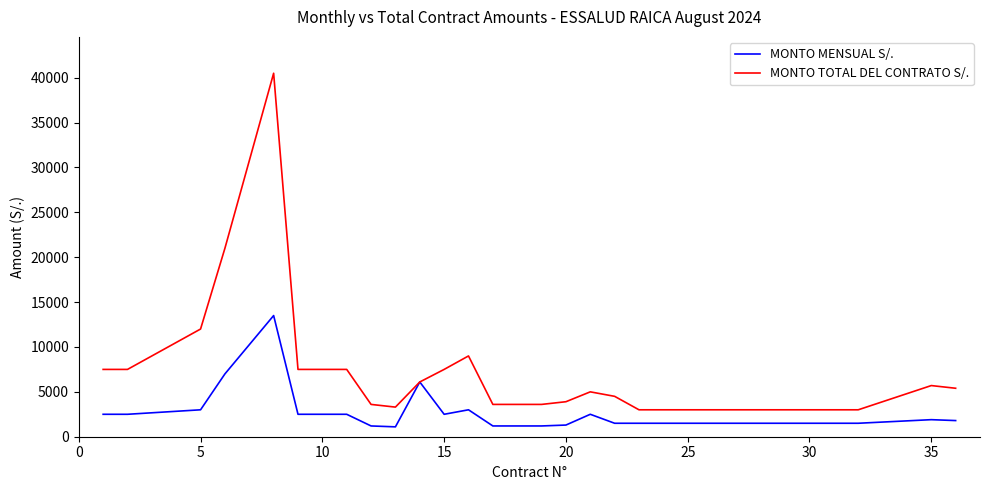

List the series in order of their overall mean, highest first.

MONTO TOTAL DEL CONTRATO S/., MONTO MENSUAL S/.